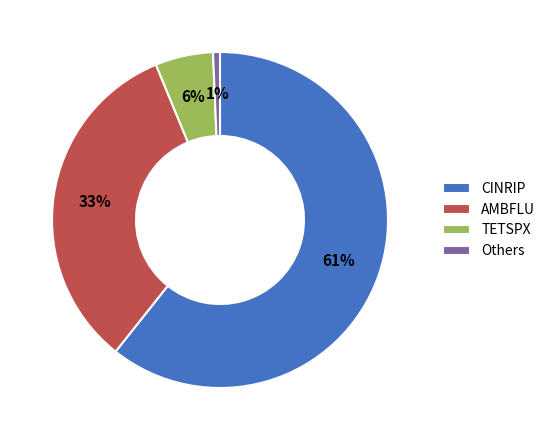

Which has a higher value, TETSPX or AMBFLU?

AMBFLU